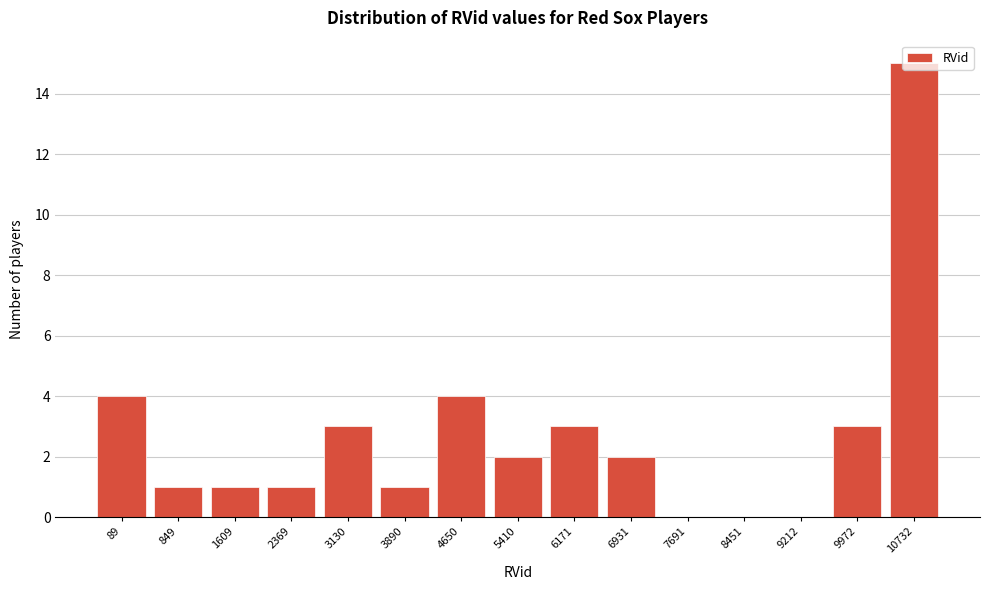

Between 9972 and 9212, which is larger?

9972